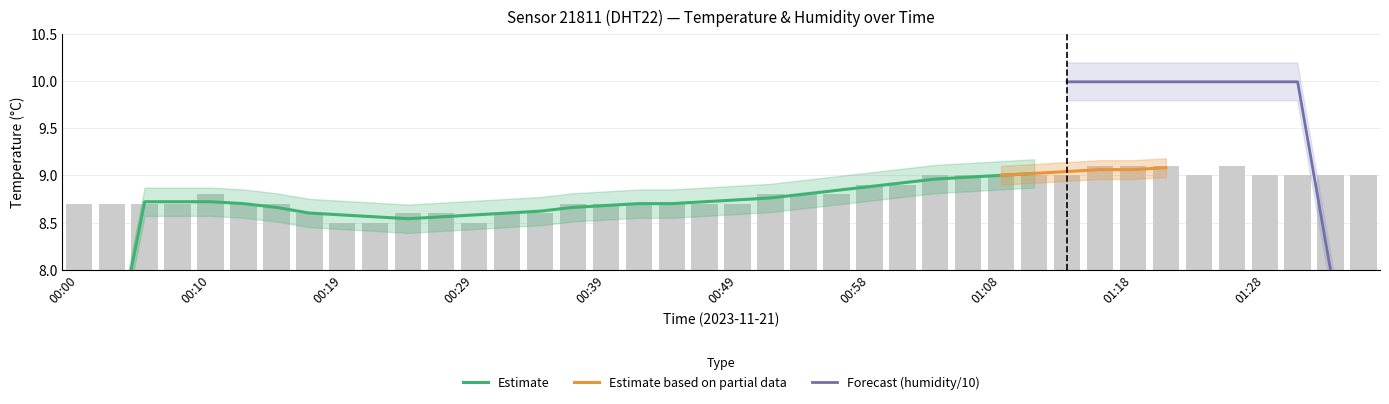

Rank the categories by value from highest to lowest.

01:15, 01:18, 01:20, 01:25, 01:03, 01:06, 01:08, 01:11, 01:13, 01:23, 01:28, 01:30, 01:32, 01:35, 00:58, 01:01, 00:10, 00:51, 00:53, 00:56, 00:00, 00:02, 00:05, 00:07, 00:12, 00:14, 00:36, 00:39, 00:41, 00:44, 00:46, 00:49, 00:17, 00:24, 00:27, 00:32, 00:34, 00:19, 00:22, 00:29